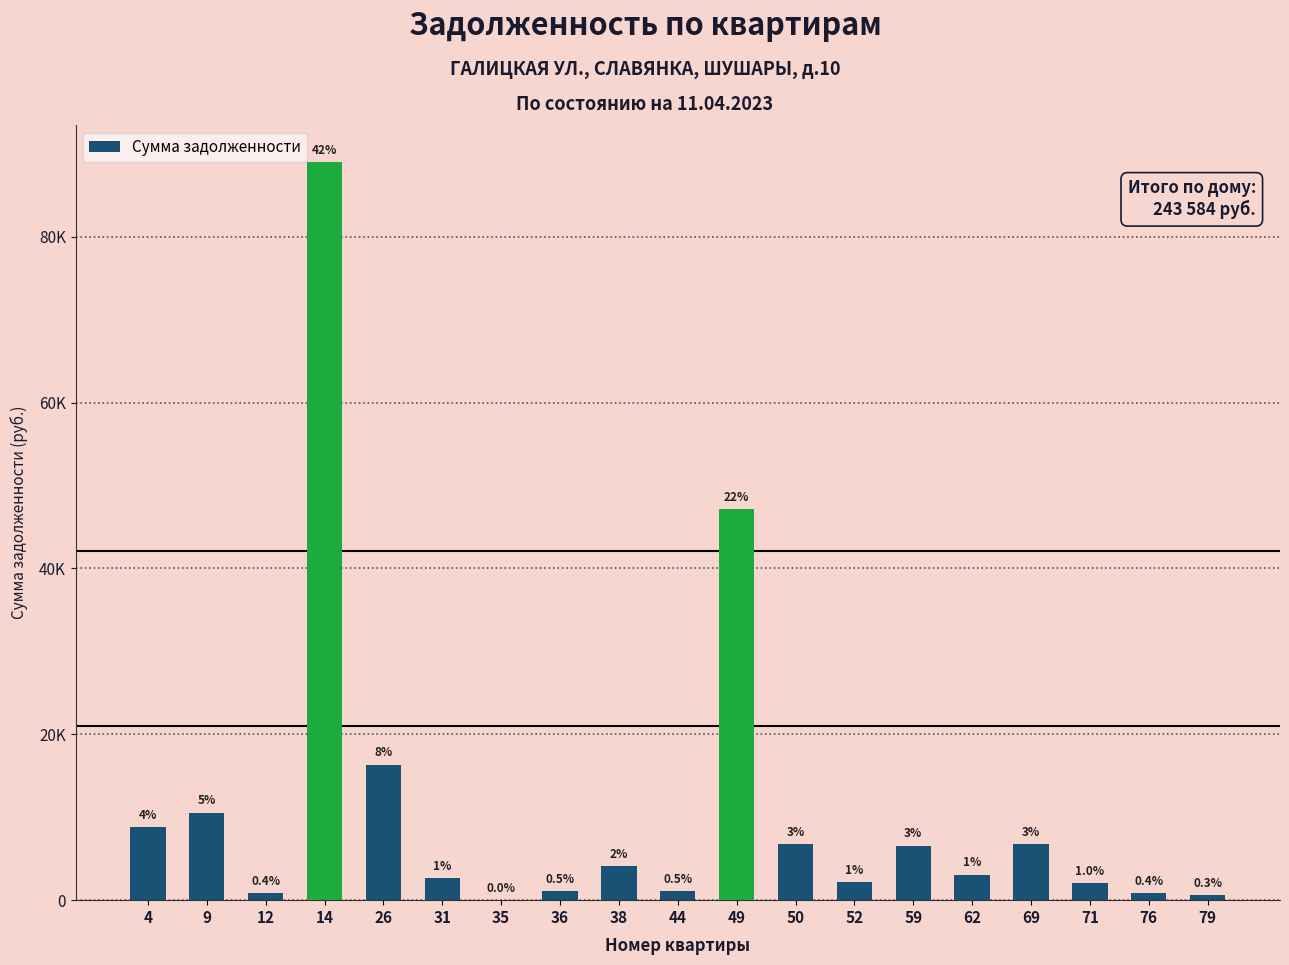

Rank the categories by value from highest to lowest.

14, 49, 26, 9, 4, 50, 69, 59, 38, 62, 31, 52, 71, 44, 36, 76, 12, 79, 35